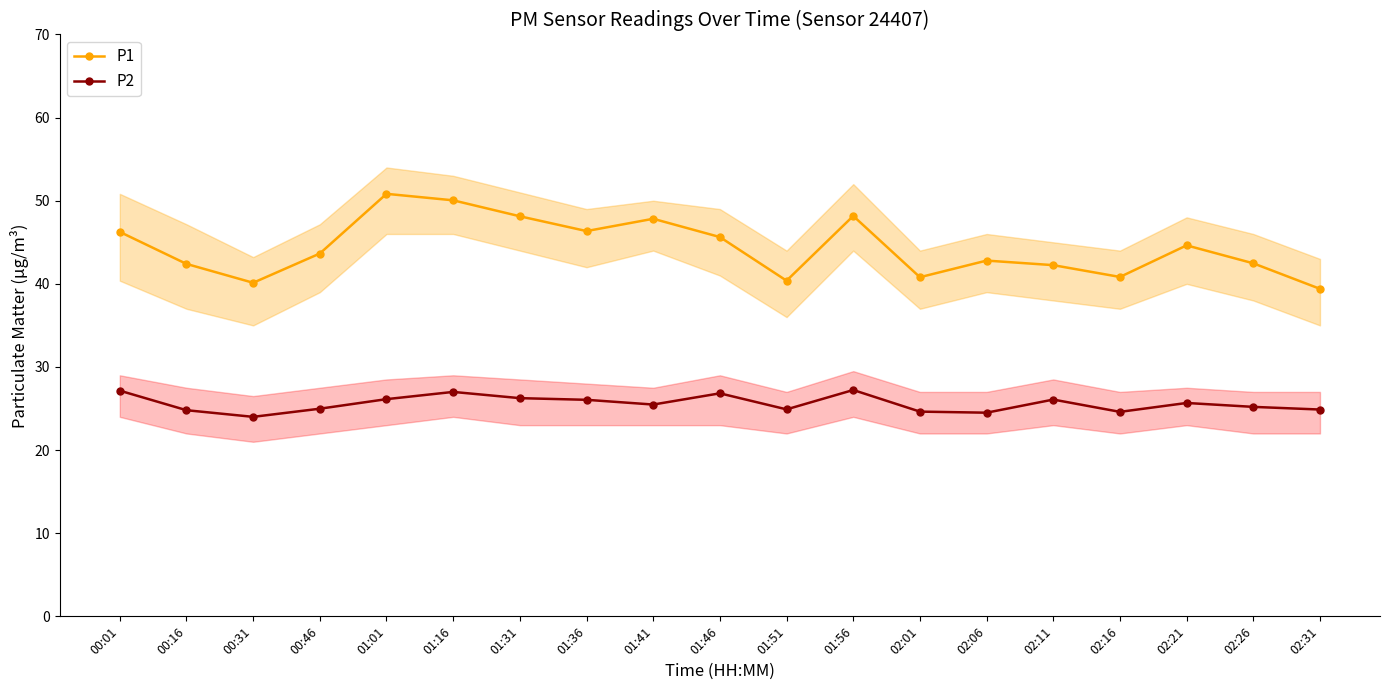

What is the maximum value for P1?

50.8